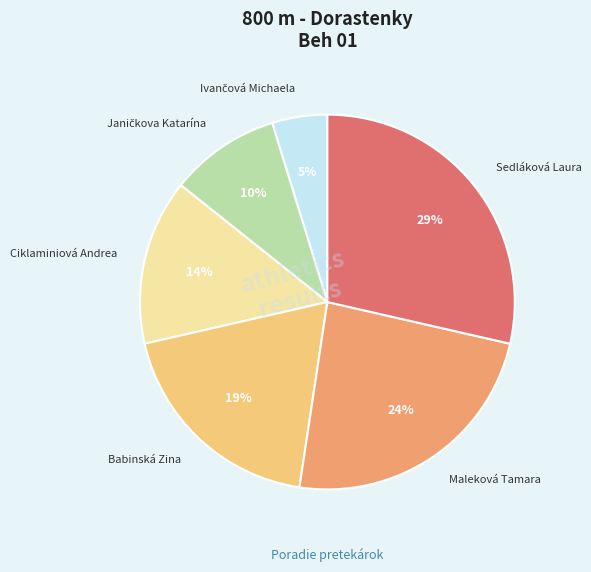

Count the number of slices in the pie.

6